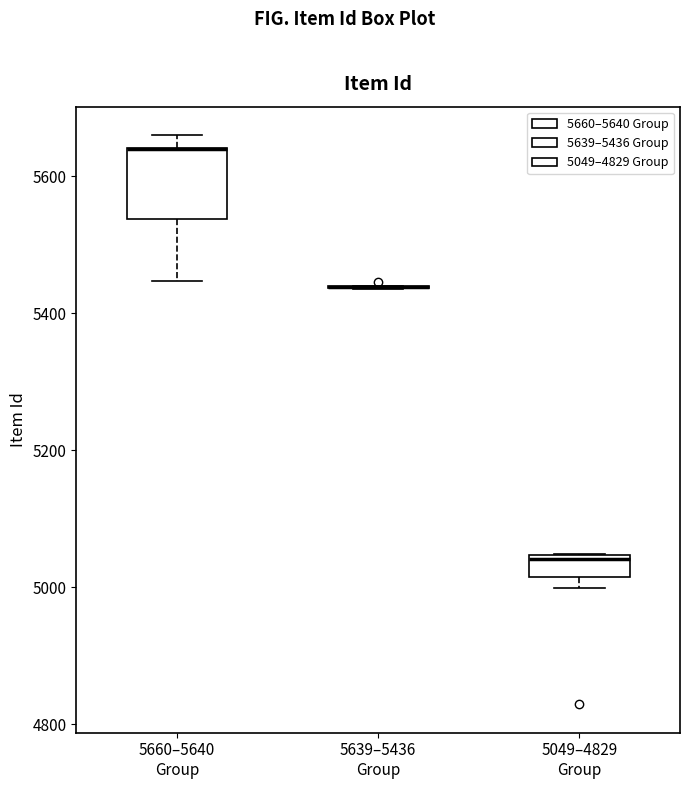

Comparing the boxes themselves (not the whiskers), which one is the tallest?

5660–5640 Group